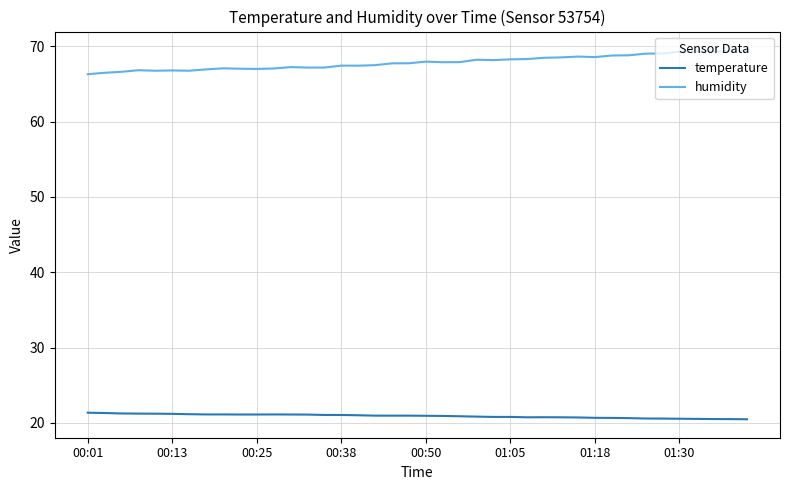

What is the minimum value shown in the chart?

20.5